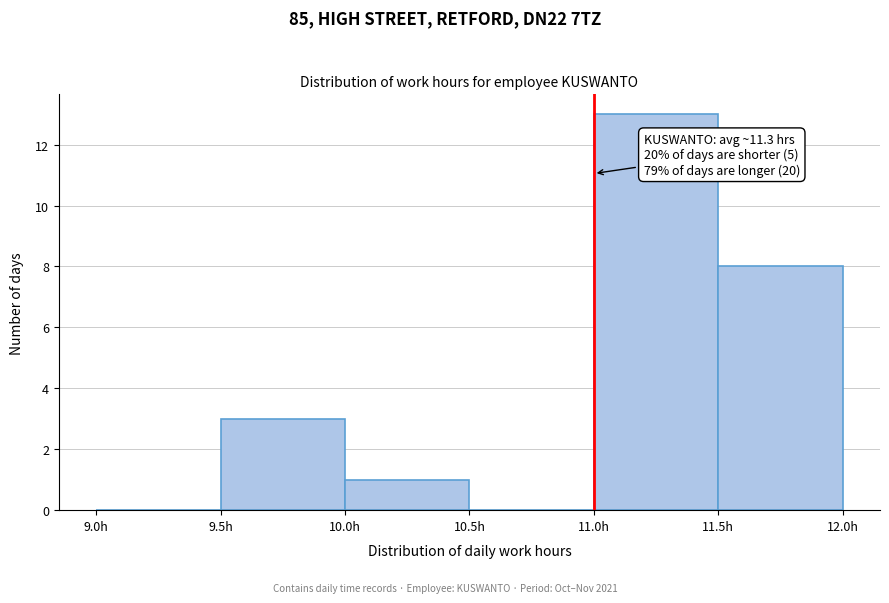

Which range on the x-axis has the tallest bar?

11.0 to 11.5